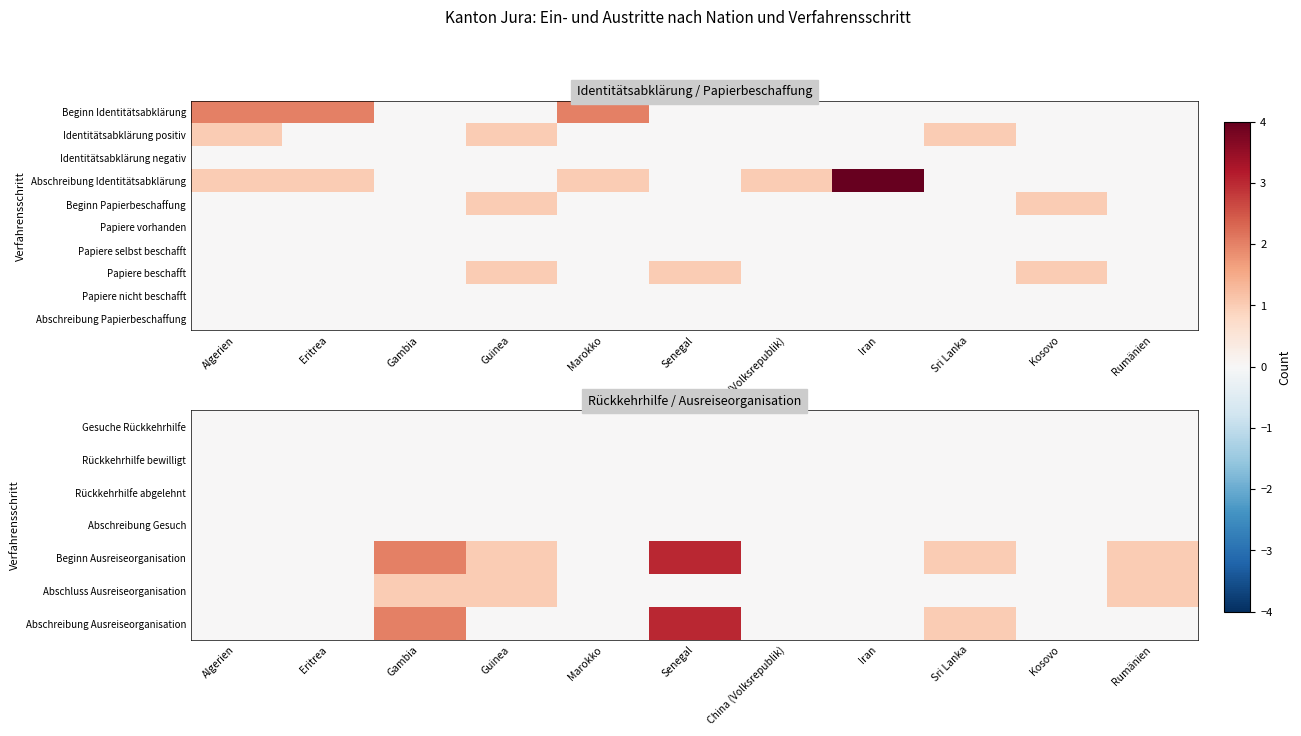

Which category has the lowest value across all series?

Algerien